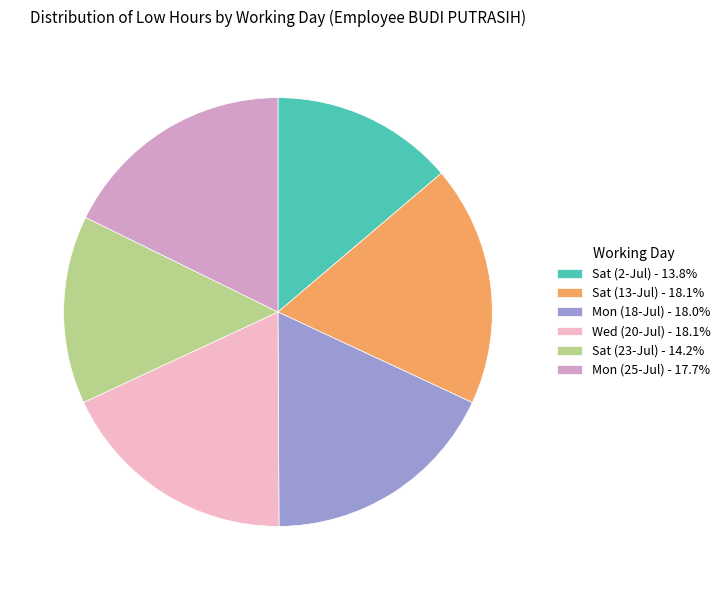

Is there any slice that represents more than half of the pie?

No